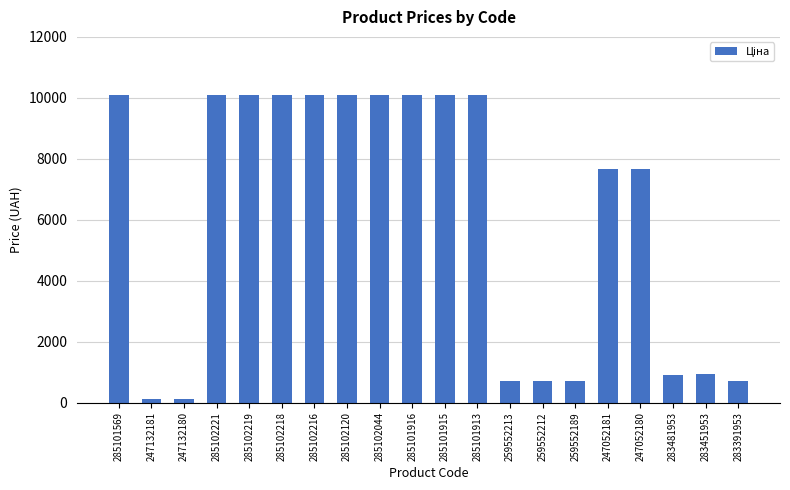

What is the change in value from 285102218 to 247052181?

-2404.9